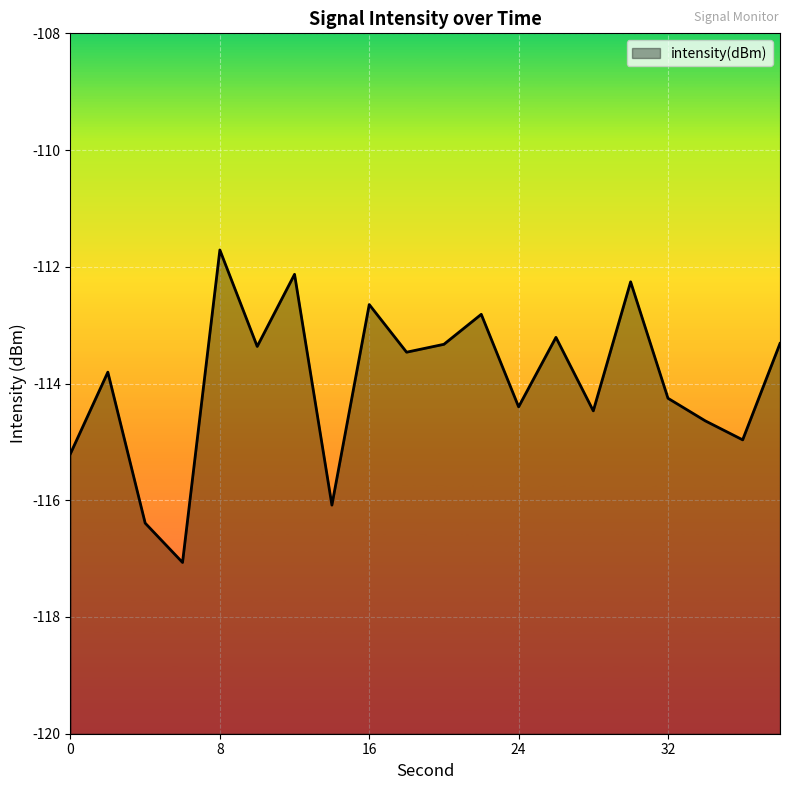

At which category does the chart reach its peak across all series?

8